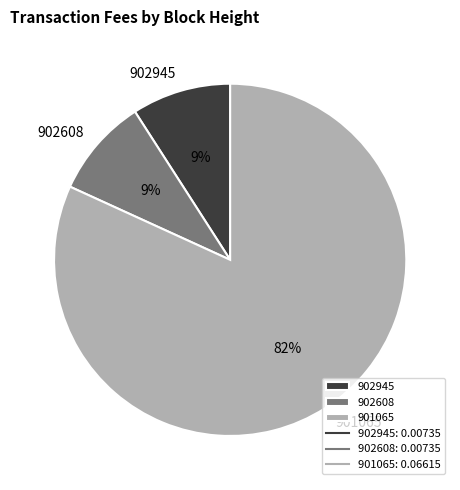

How many slices are in this pie chart?

3